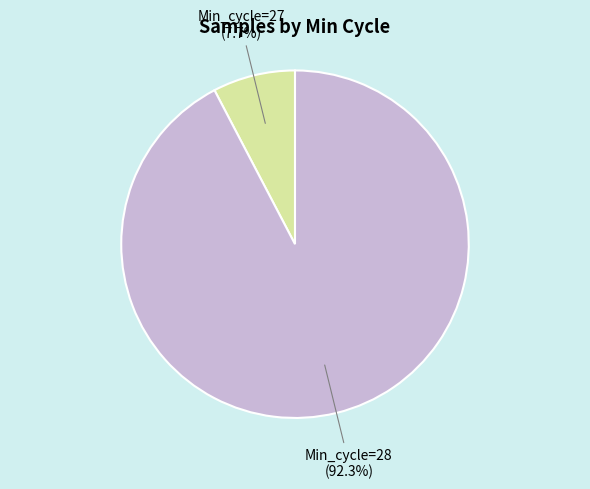

Between Min_cycle=27 and Min_cycle=28, which is larger?

Min_cycle=28